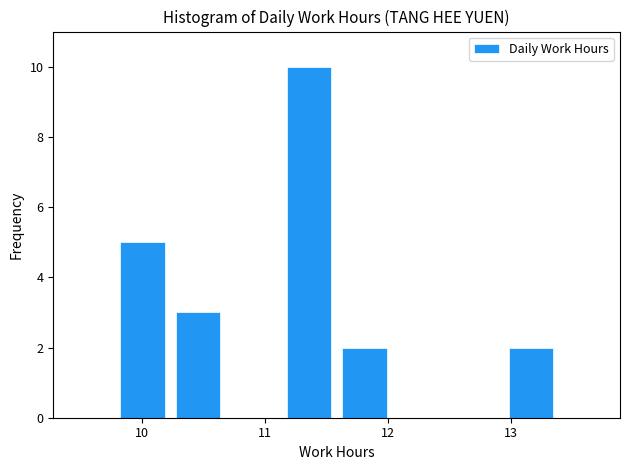

How tall is the bar that spans 11.6 to 12.0 on the x-axis? Neither the bar edges nor the heights are printed on the chart, so give them approximately, as read against the axes.

2